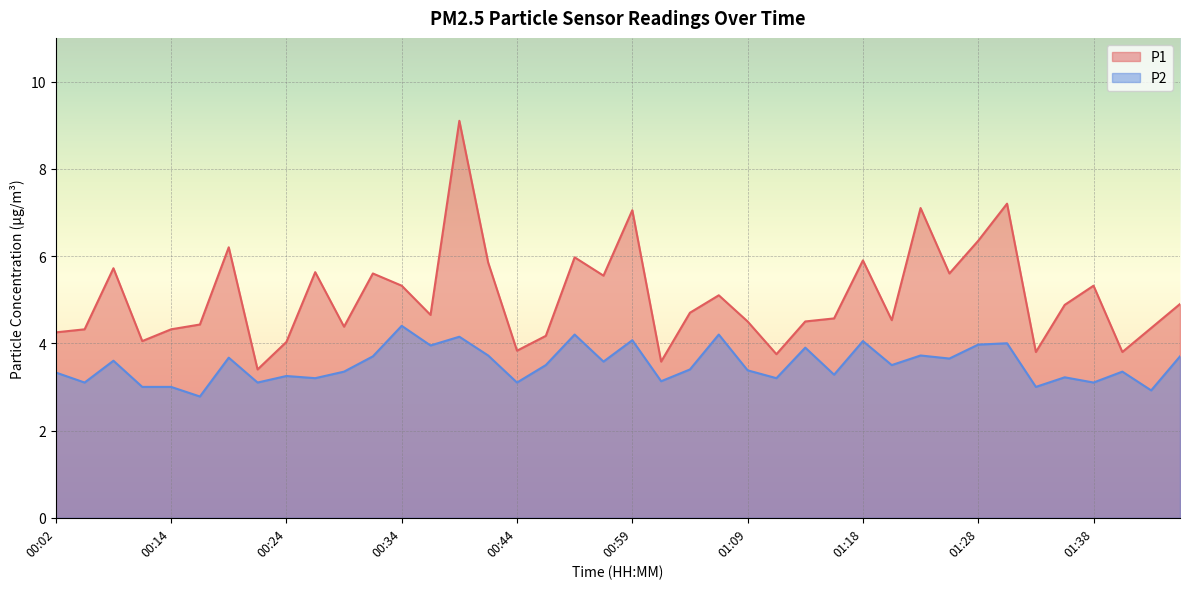

Where is the first local minimum for P2?

00:04